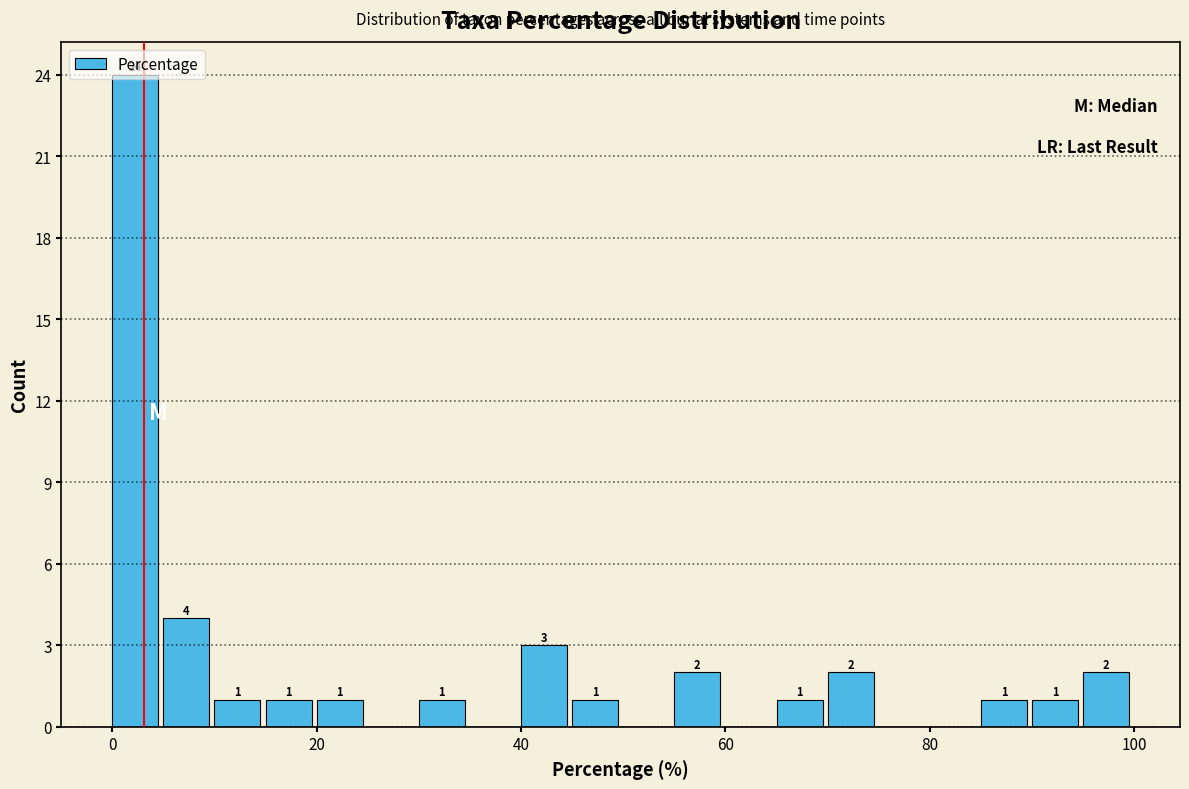

Read against the x-axis, roughly where is the centre of the tallest bar?

2